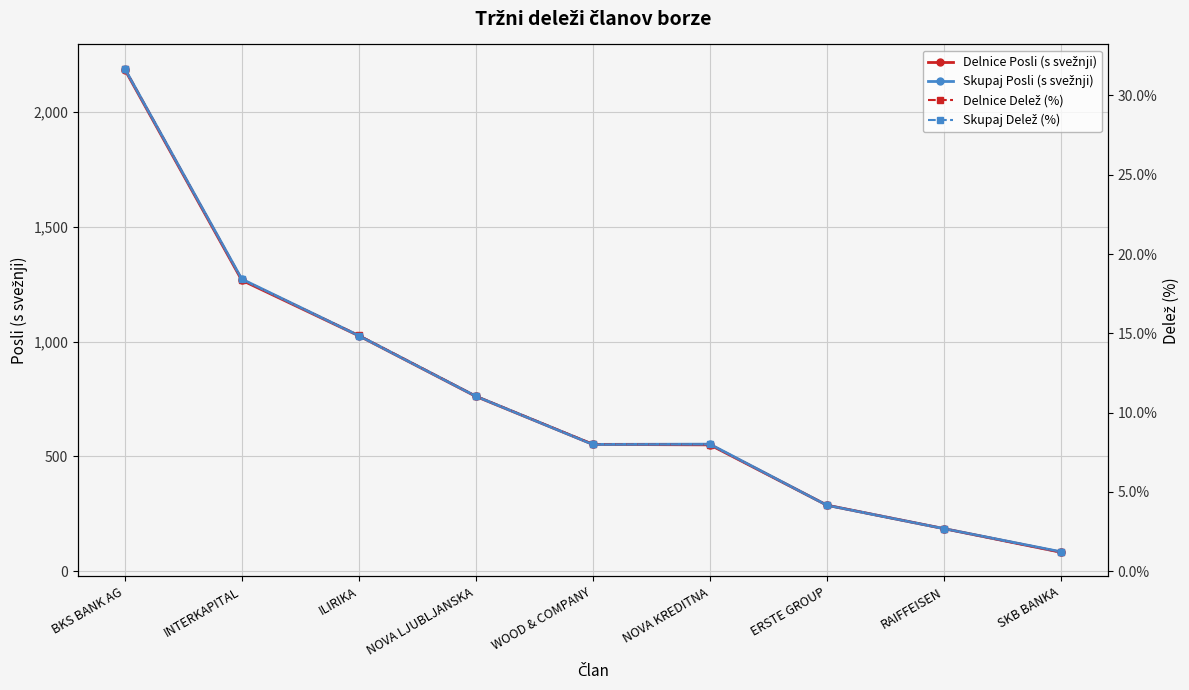

What is the difference between the second highest and minimum values in the Skupaj Delež (%) series?

17.2